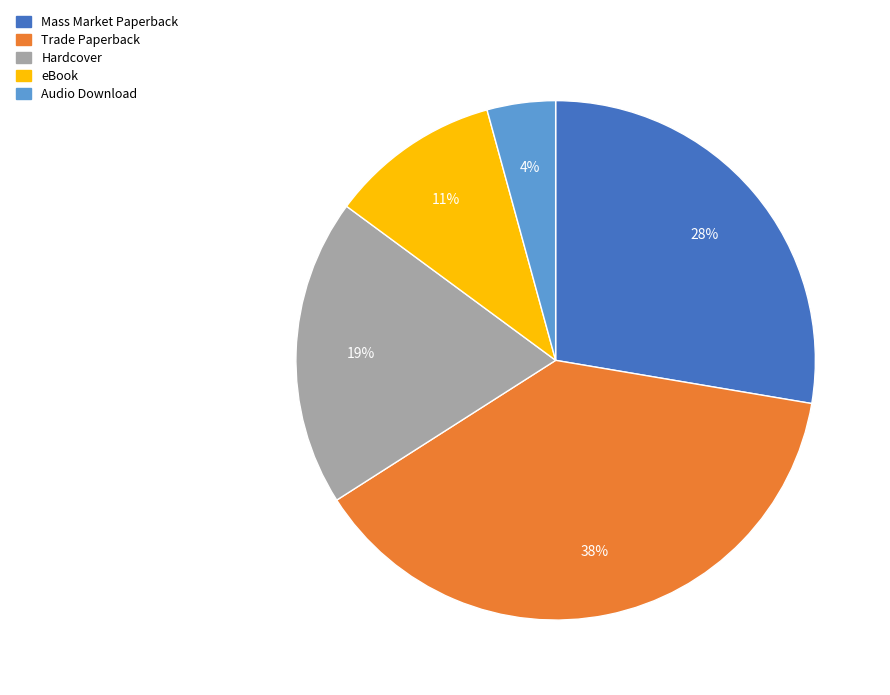

Is Audio Download the majority of the pie?

No